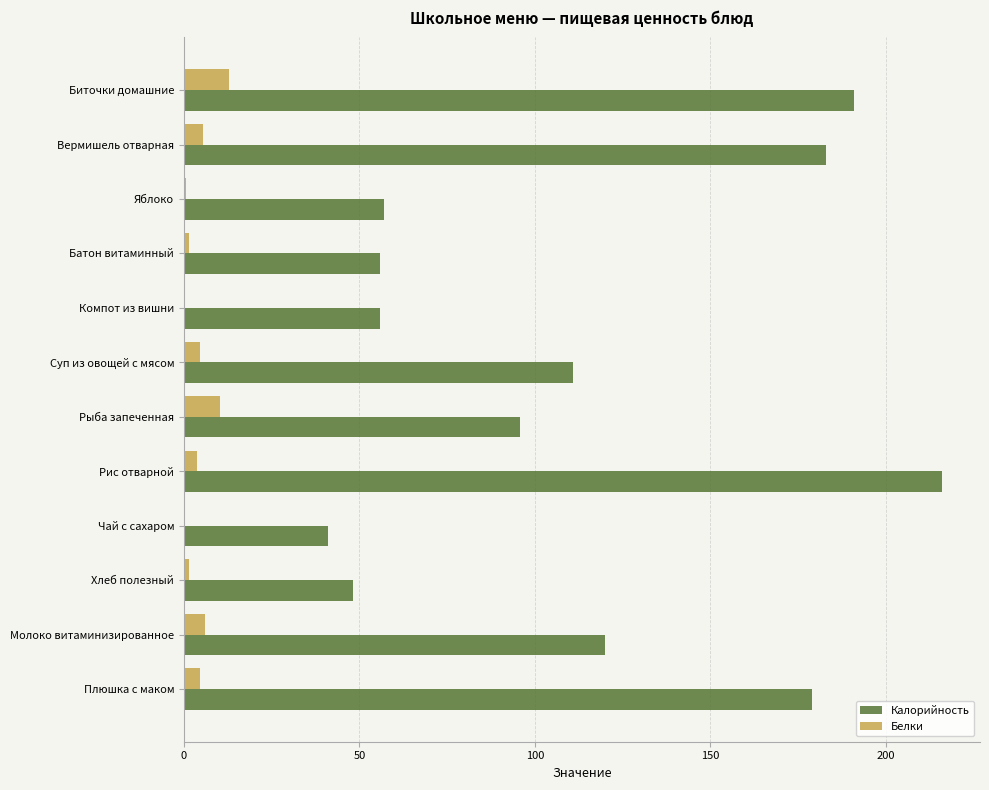

Count the number of data series in this chart.

2